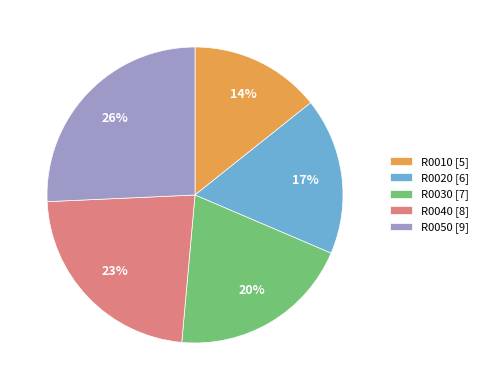

Between R0040 [8] and R0010 [5], which is larger?

R0040 [8]